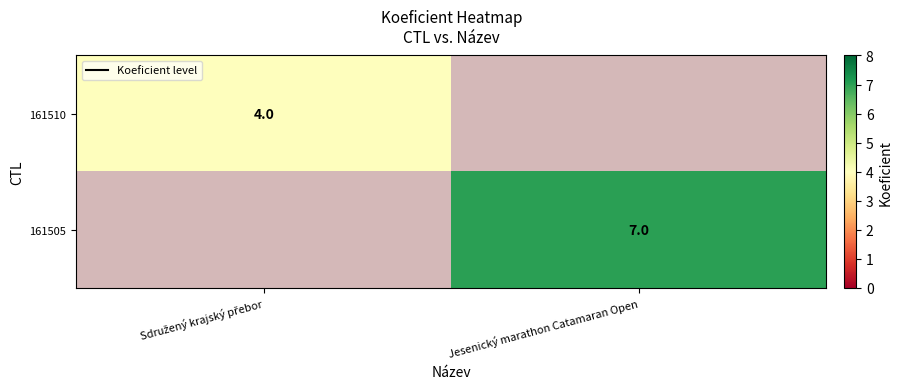

Count the number of categories in the chart.

2